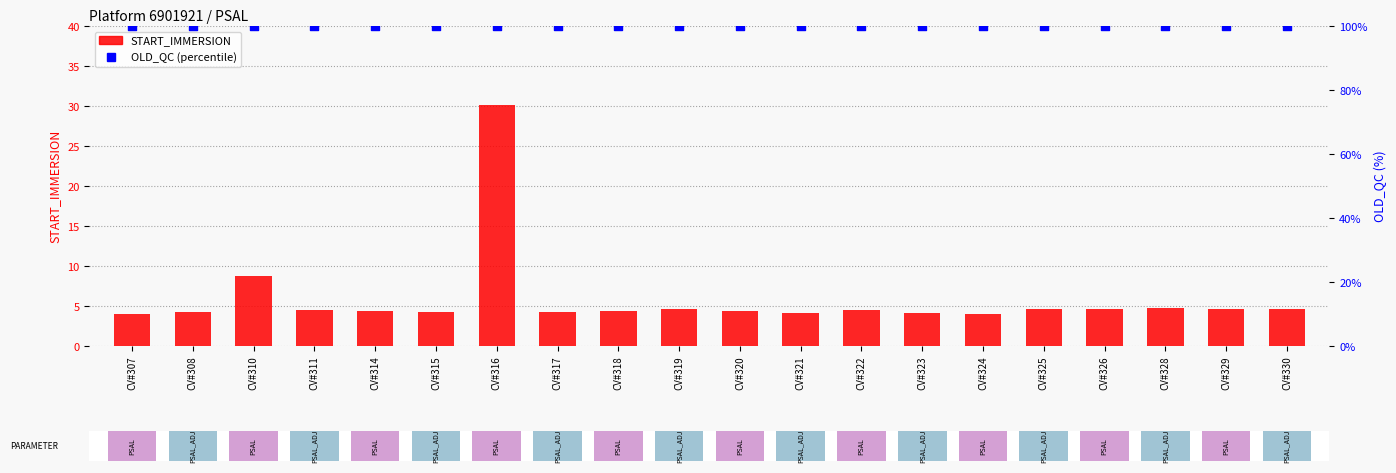

Which series has the widest spread of Y values?

START_IMMERSION